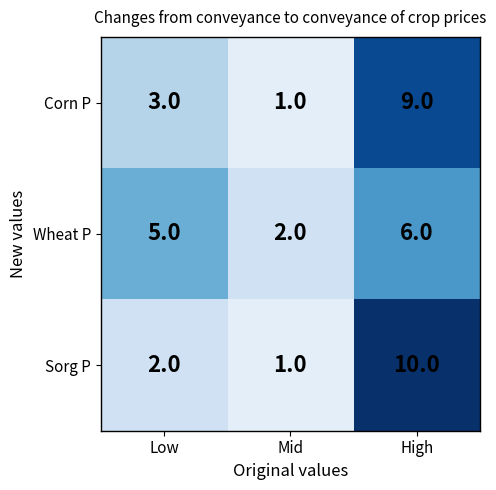

What is the approximate value of Sorg P at High?

10